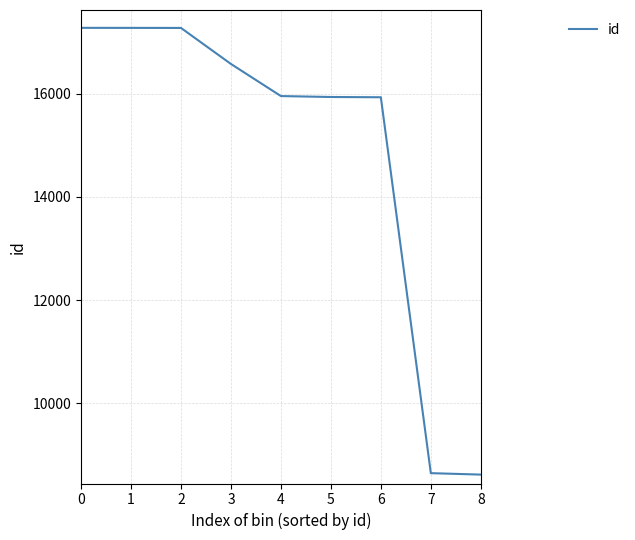

What is the smallest value displayed?

8621